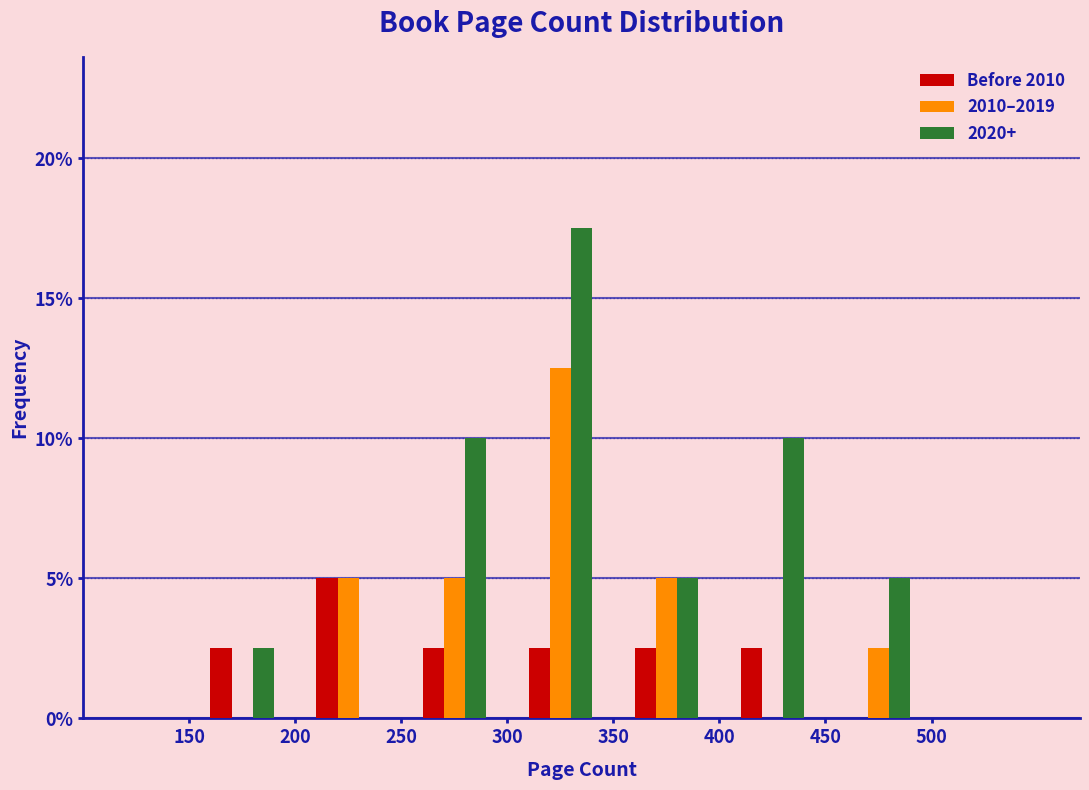

Reading left to right, transcribe this chart: for each range on the x-axis, give the height of each series' bar. The values are not printed on the chart, so give them approximately, as read against the axis.

150 to 200: Before 2010=2.5	2010–2019=0	2020+=2.5
200 to 250: Before 2010=5.0	2010–2019=5.0	2020+=0
250 to 300: Before 2010=2.5	2010–2019=5.0	2020+=10.0
300 to 350: Before 2010=2.5	2010–2019=12.5	2020+=17.5
350 to 400: Before 2010=2.5	2010–2019=5.0	2020+=5.0
400 to 450: Before 2010=2.5	2010–2019=0	2020+=10.0
450 to 500: Before 2010=0	2010–2019=2.5	2020+=5.0